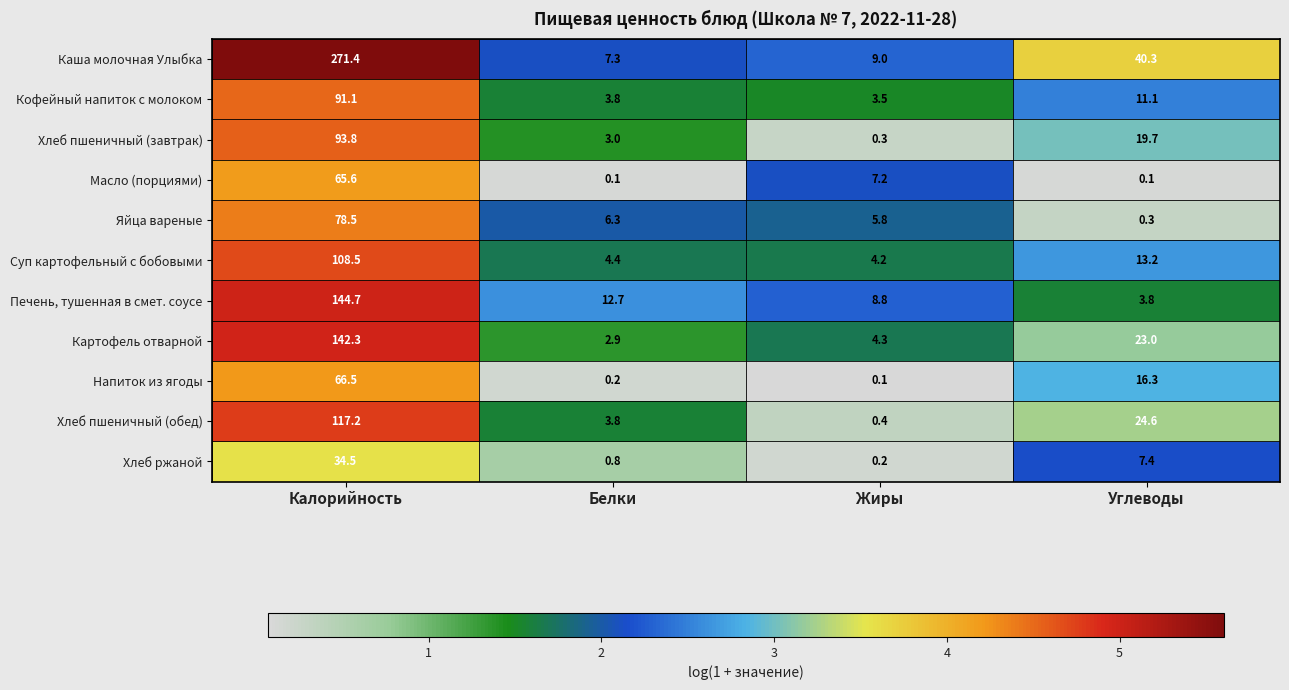

What is the difference between the Картофель отварной values at Белки and Жиры?

1.4